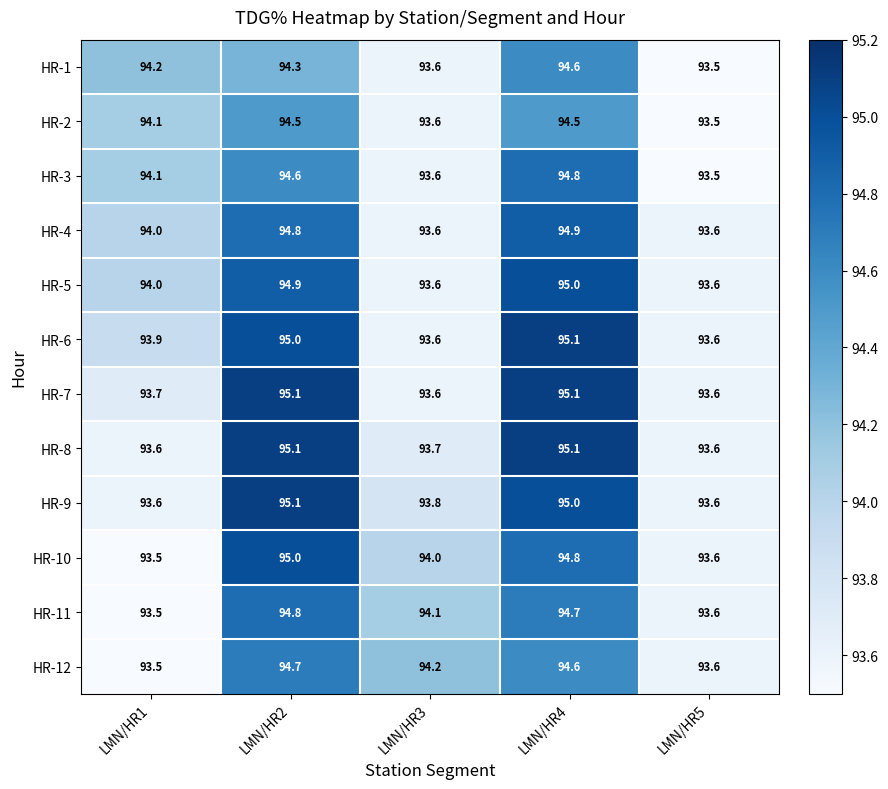

Is it true that HR-9 equals 125.4 at LMN/HR5?

False